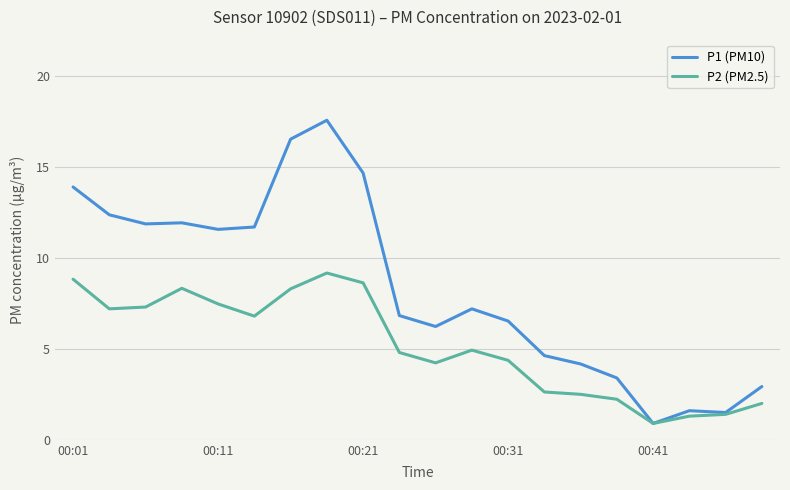

What is the difference between the second highest and second lowest values in the P2 (PM2.5) series?

7.5